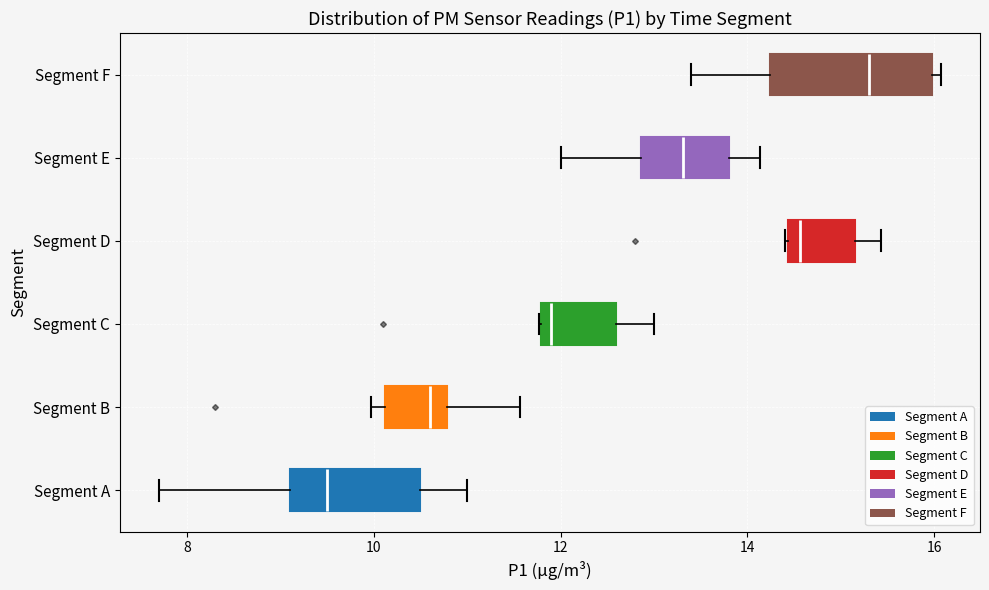

Reading bottom to top, read every box against the x-axis: the position of its median line, the range the box covers, and the ends of its whiskers. The values are not printed on the chart, so give them approximately, as read against the axis.

Segment A: median 9.6, box 9.2 to 10.6, whiskers 7.8 to 11.0
Segment B: median 10.6, box 10.2 to 10.8, whiskers 10.0 to 11.6
Segment C: median 12.0, box 11.8 to 12.6, whiskers 11.8 to 13.0
Segment D: median 14.6, box 14.4 to 15.2, whiskers 14.4 to 15.4
Segment E: median 13.4, box 12.8 to 13.8, whiskers 12.0 to 14.2
Segment F: median 15.4, box 14.2 to 16.0, whiskers 13.4 to 16.0 (just right of the box's right edge)